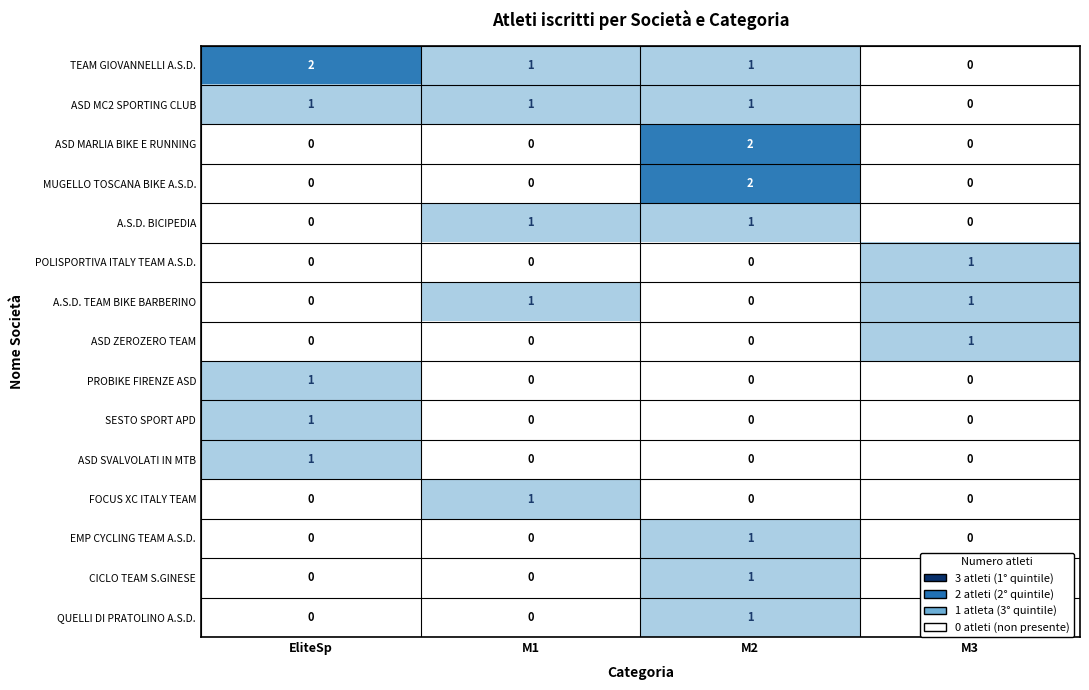

Count the number of categories in the chart.

4